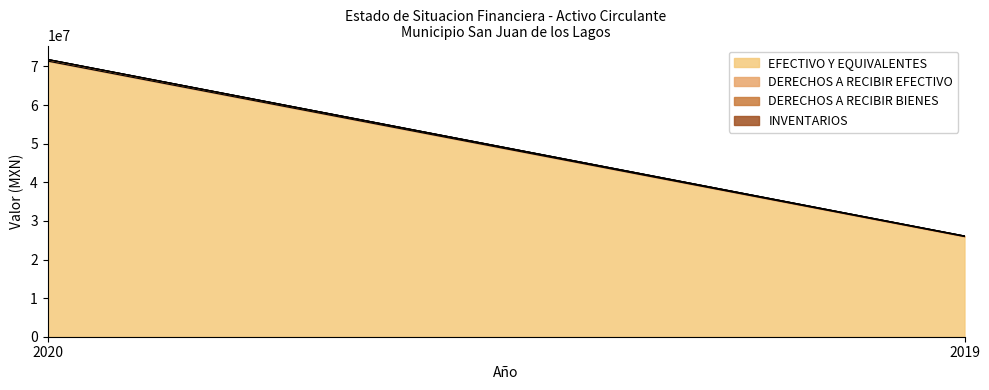

At which label does EFECTIVO Y EQUIVALENTES reach its minimum?

2019